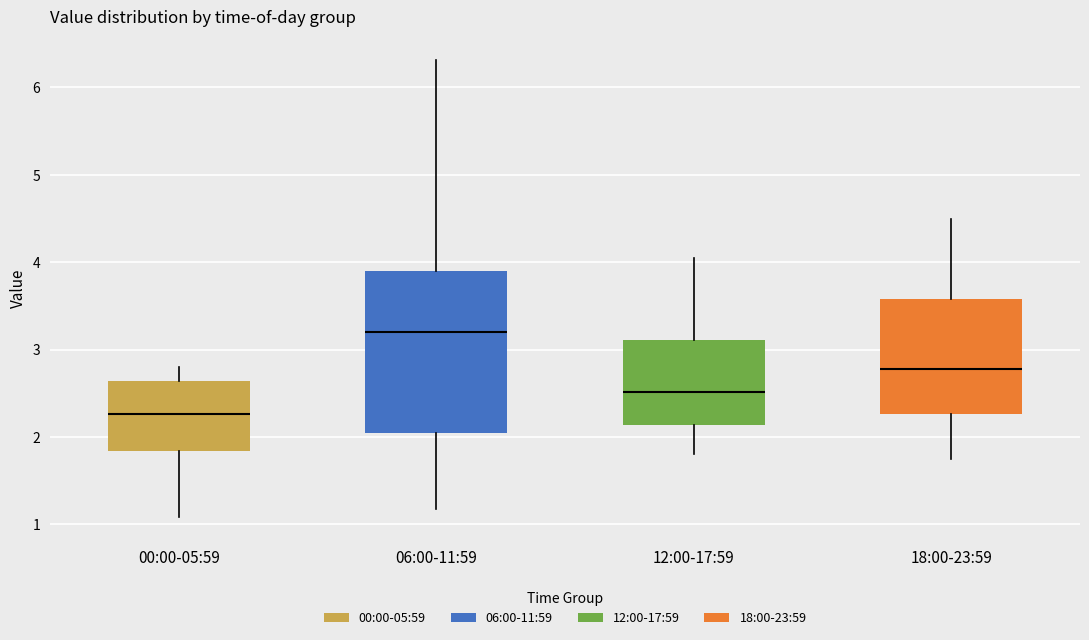

Which box has the lowest median line?

00:00-05:59